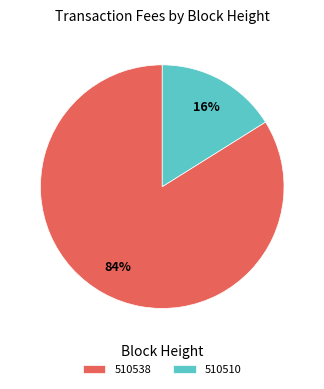

Which has a higher value, 510538 or 510510?

510538